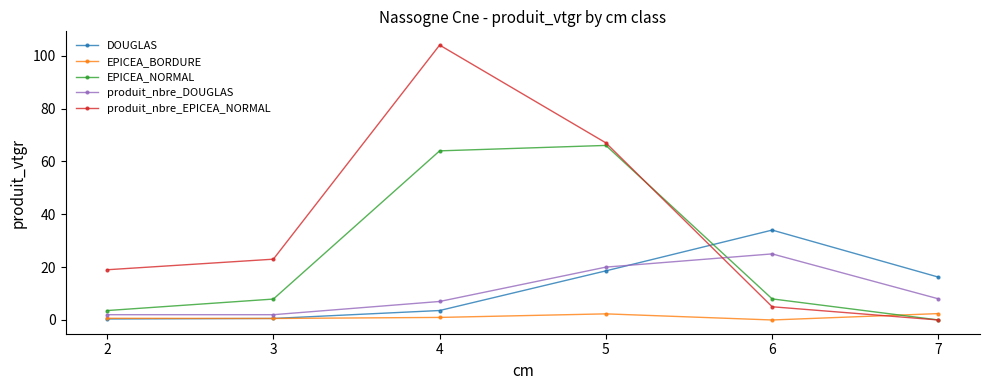

Is it true that EPICEA_NORMAL equals -31.6 at 7?

False